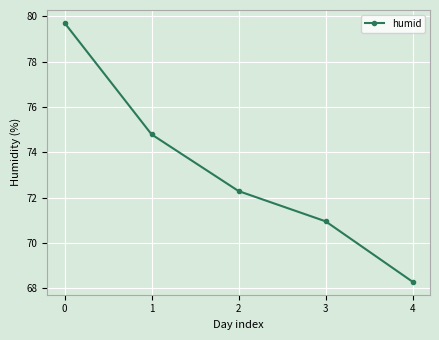

Approximately how many times larger is the value at 3 compared to 4?

1.0